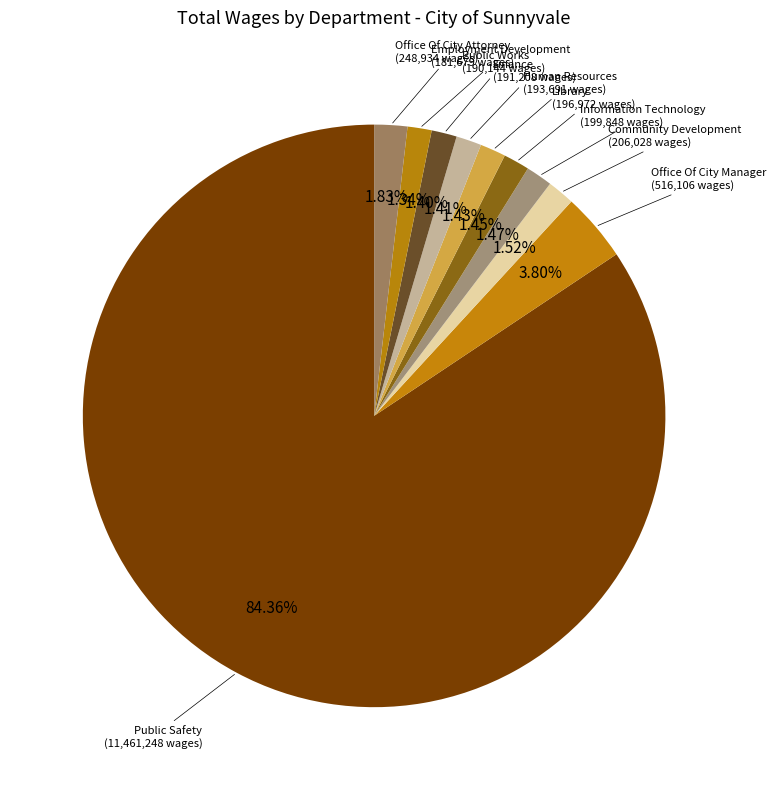

Which category has the biggest portion of the pie?

Public Safety